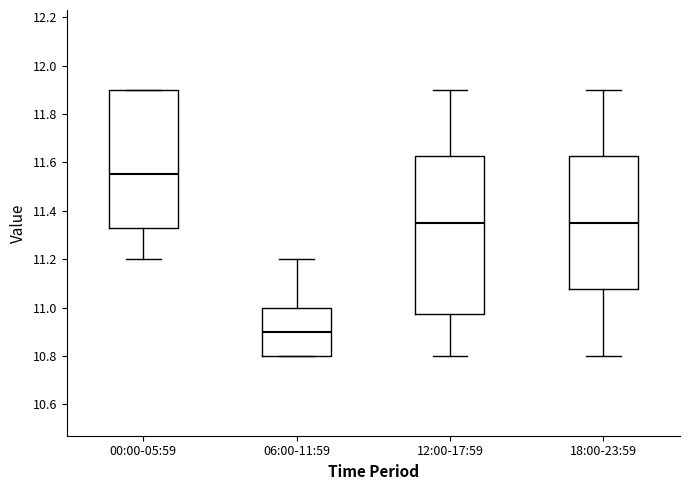

Where does the median line of the box for 00:00-05:59 sit on the y-axis? The values are not printed on the chart, so give them approximately, as read against the axis.

11.56